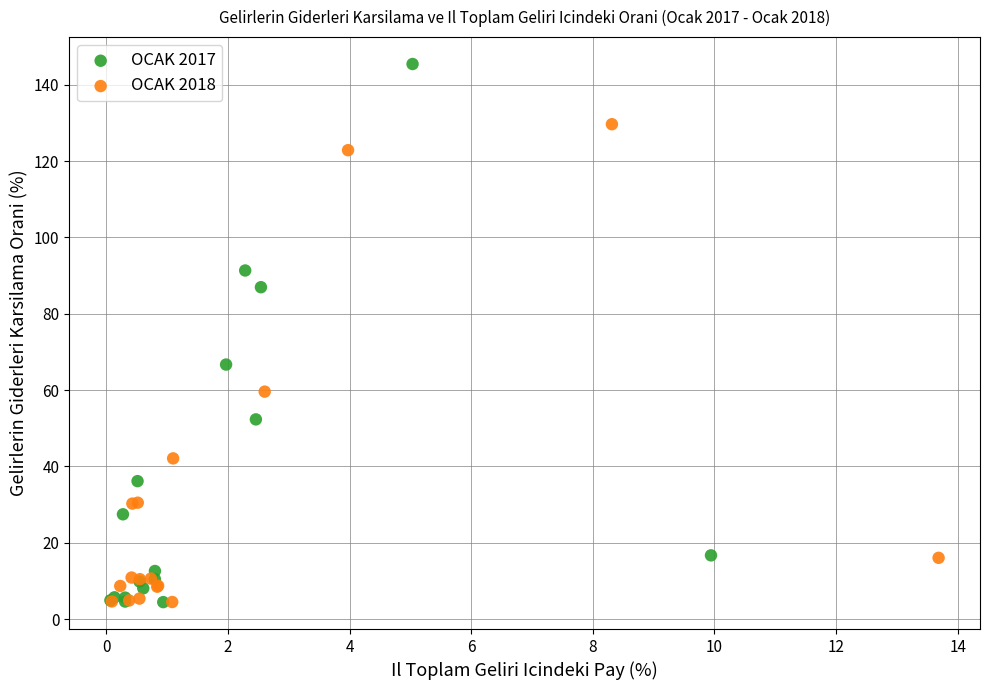

What are all the series names shown in the legend?

OCAK 2017, OCAK 2018